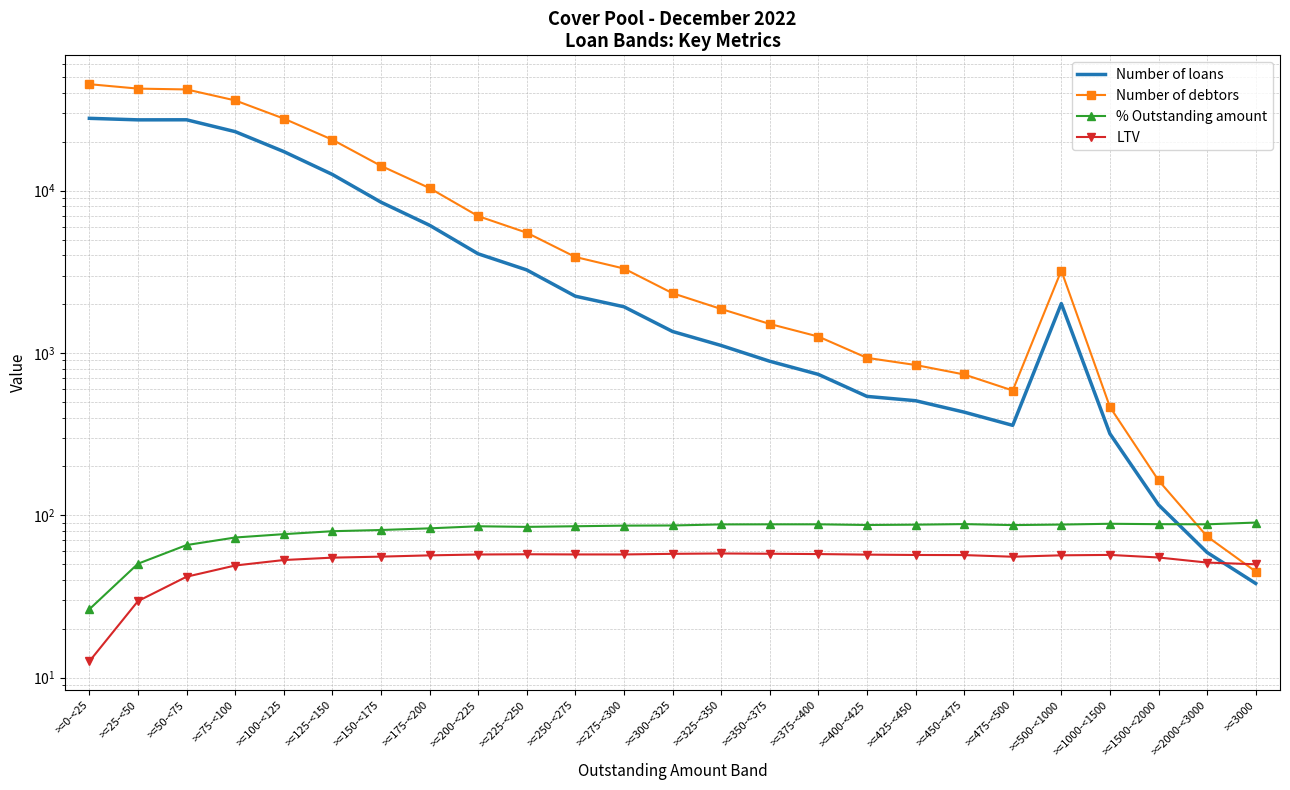

What is the label of the 9th point from the left?

>=200-<225